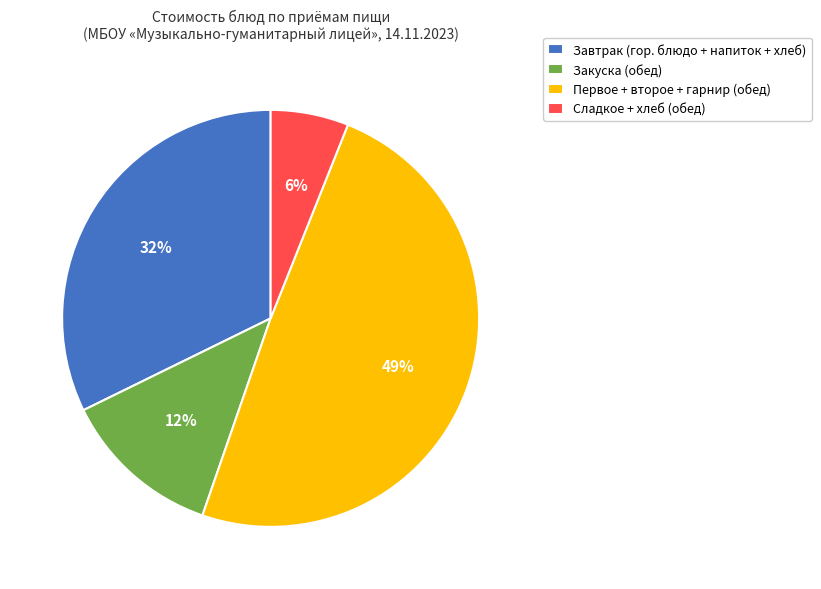

Is the sum of Первое + второе + гарнир (обед) and Закуска (обед) greater than half?

Yes